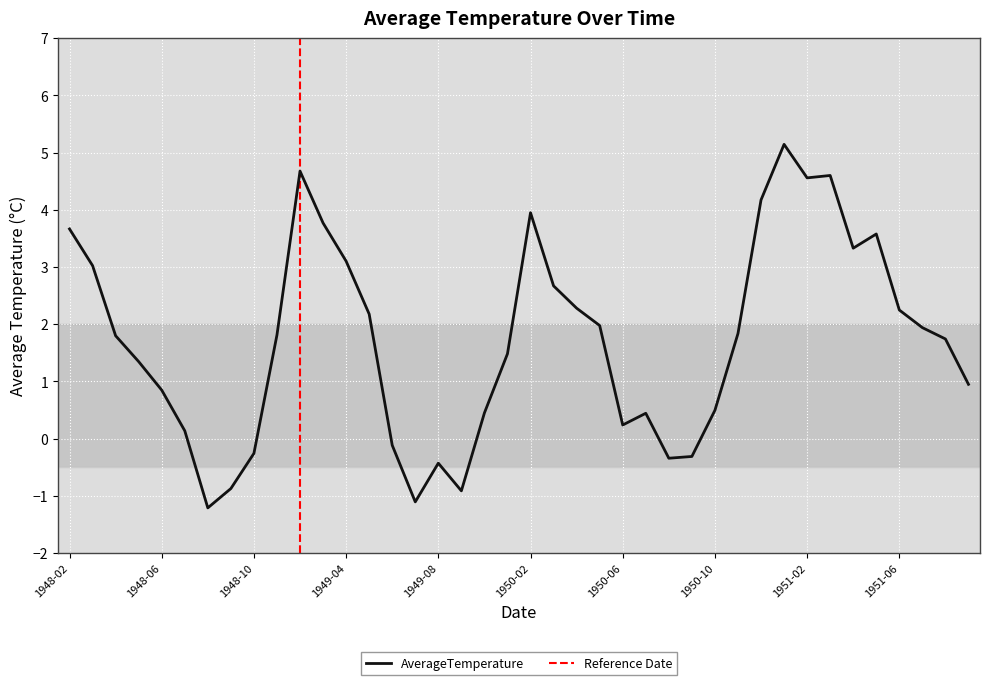

Reading right to left, list all the values displayed in this chart.

0.9	1.7	1.9	2.2	3.6	3.3	4.6	4.6	5.1	4.2	1.8	0.5	-0.3	-0.3	0.4	0.2	2.0	2.3	2.7	4.0	1.5	0.5	-0.9	-0.4	-1.1	-0.1	2.2	3.1	3.8	4.7	1.8	-0.3	-0.9	-1.2	0.1	0.8	1.3	1.8	3.0	3.7